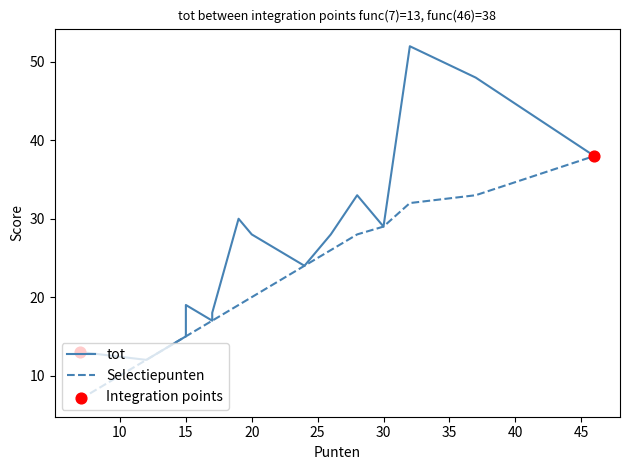

Which series contains the highest Y value?

tot